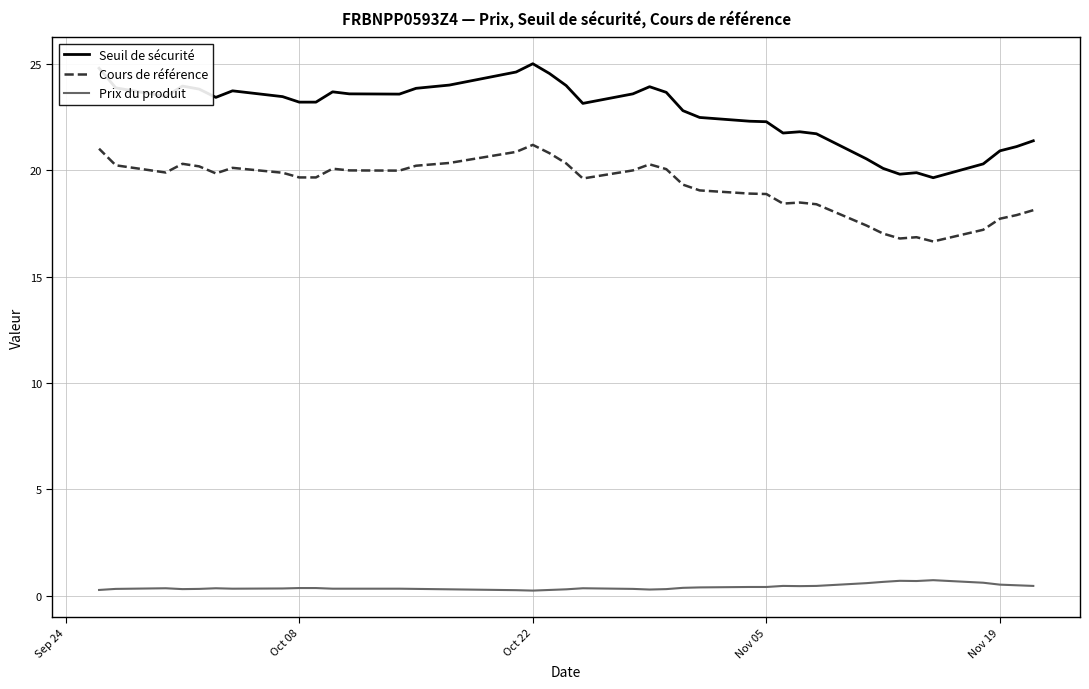

What is the difference between the maximum and second lowest values in the Seuil de sécurité series?

5.2